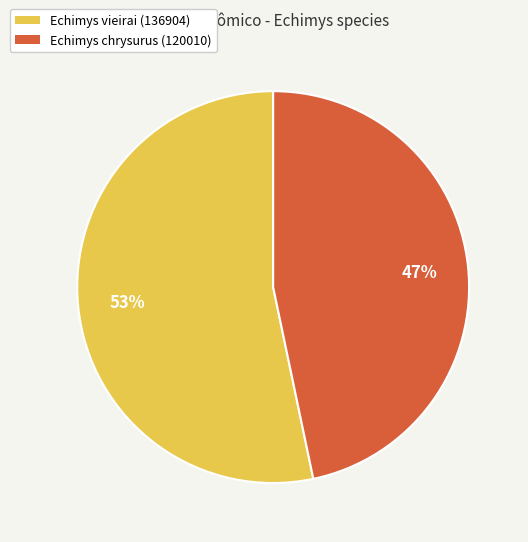

Approximately how many times larger is the value at Echimys chrysurus (120010) compared to Echimys vieirai (136904)?

0.9